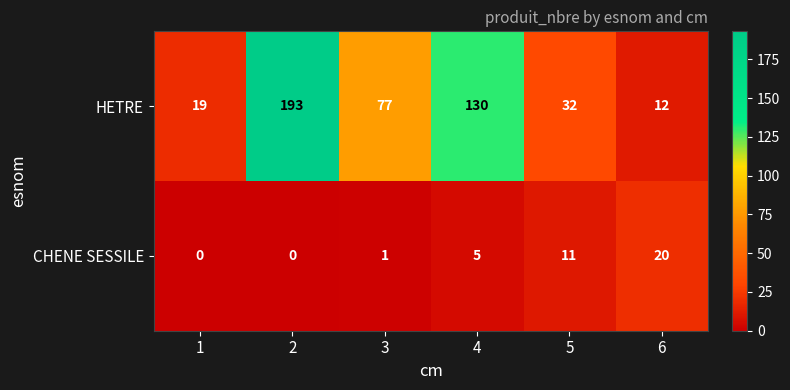

At which label is HETRE closest to 102?

3